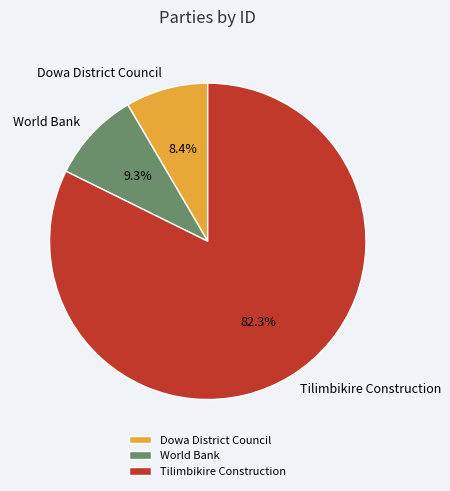

What portion of the pie excludes Dowa District Council?

91.6%